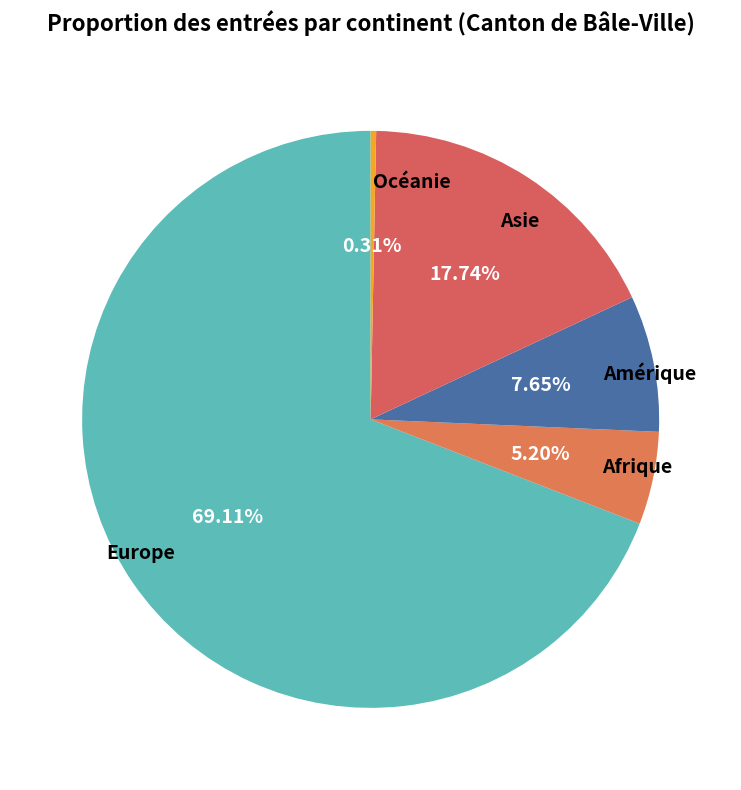

The Asie slice represents 18% of the pie. True or false?

True